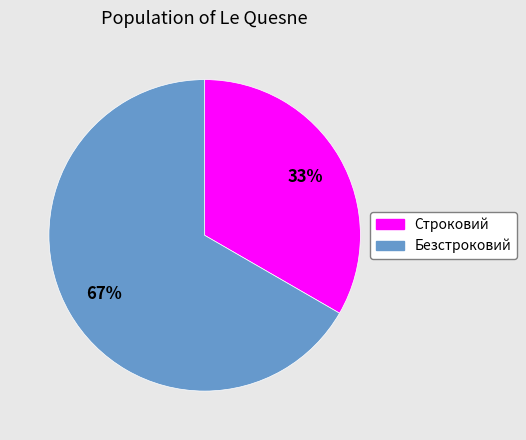

Count the number of slices in the pie.

2